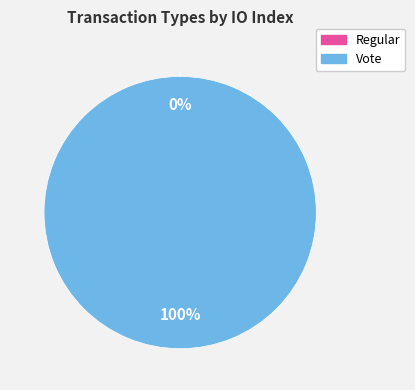

True or false: Regular accounts for 0% of the total.

True